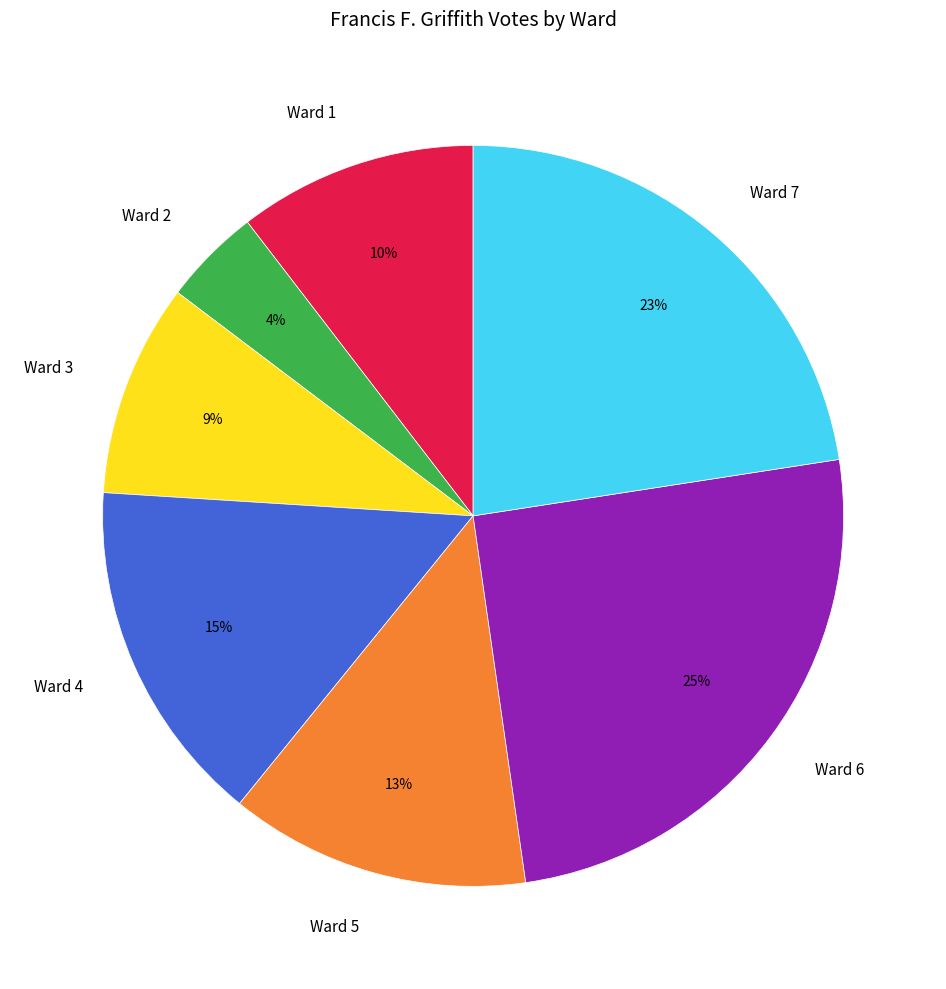

Between Ward 4 and Ward 2, which is larger?

Ward 4